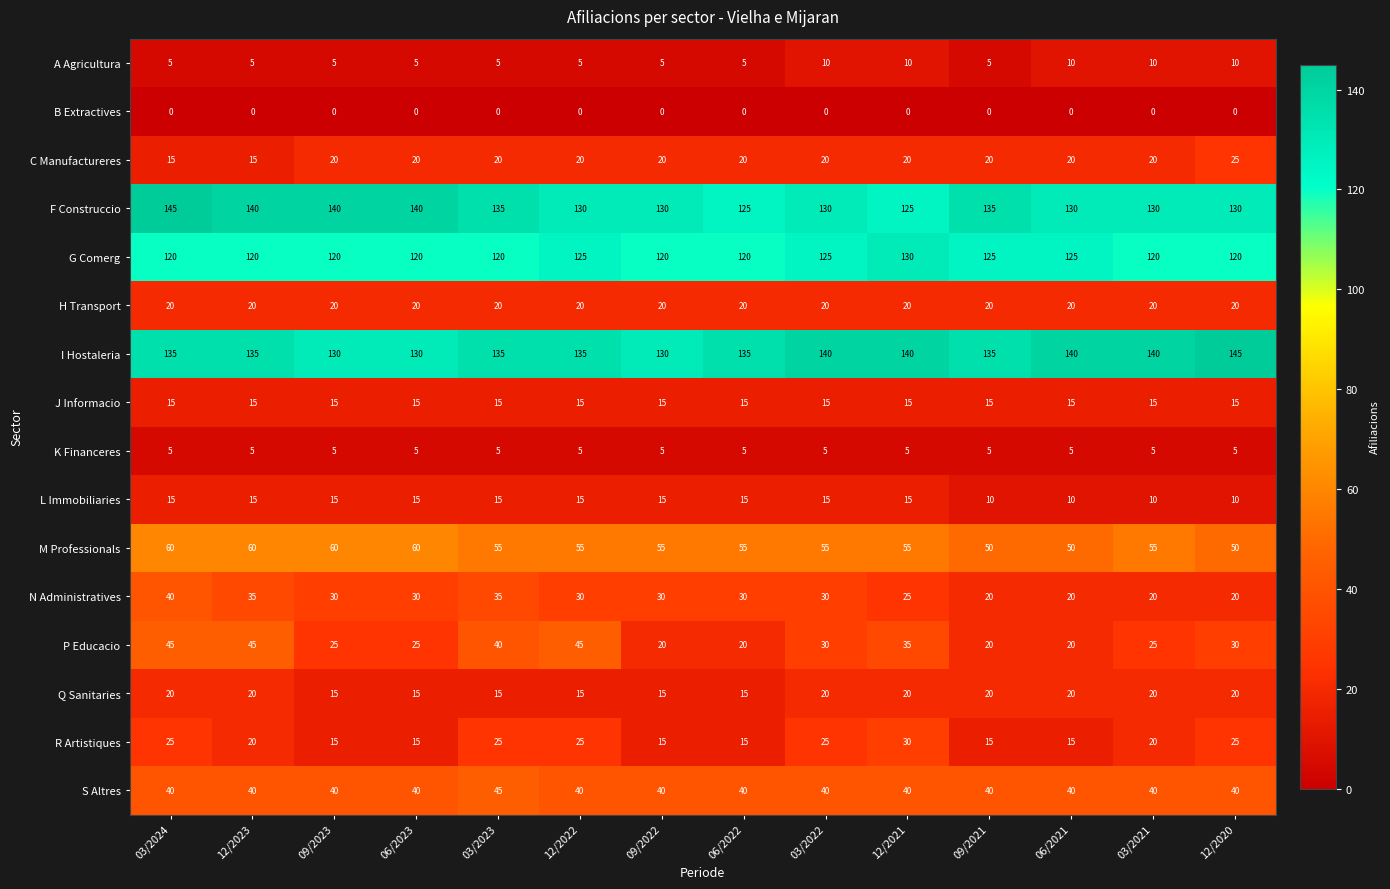

Read the F Construccio value at 12/2023, to the nearest 10.

140